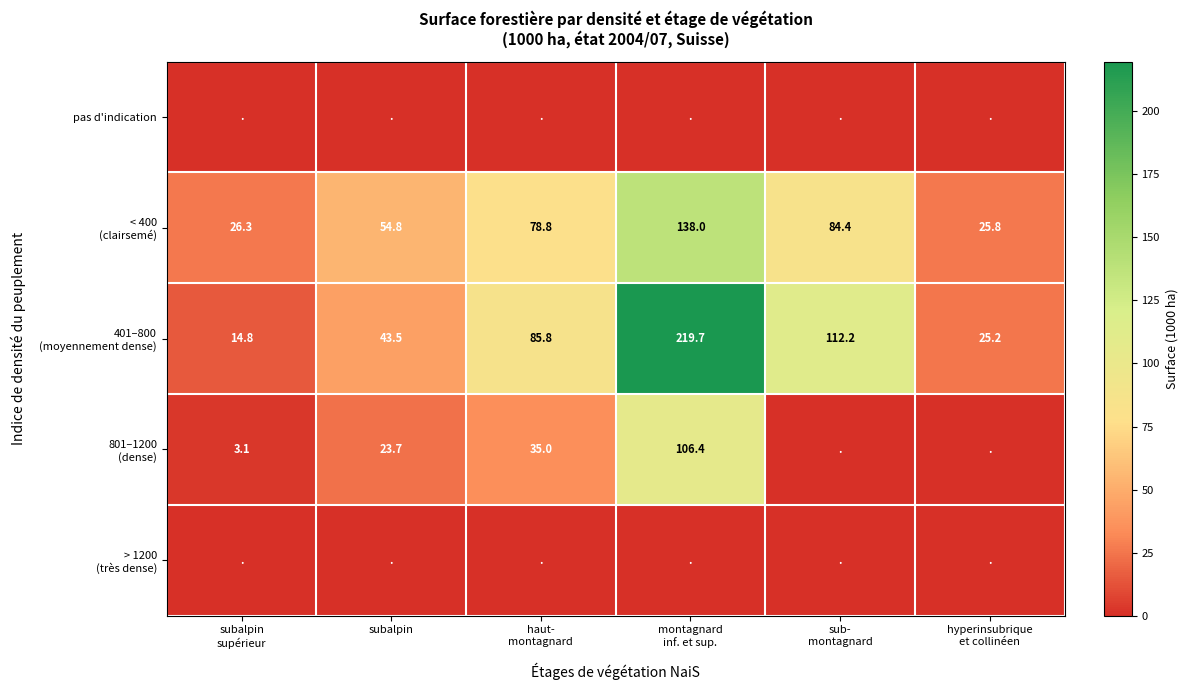

Is it true that 401–800 (moyennement dense) equals 5.4 at subalpin supérieur?

False